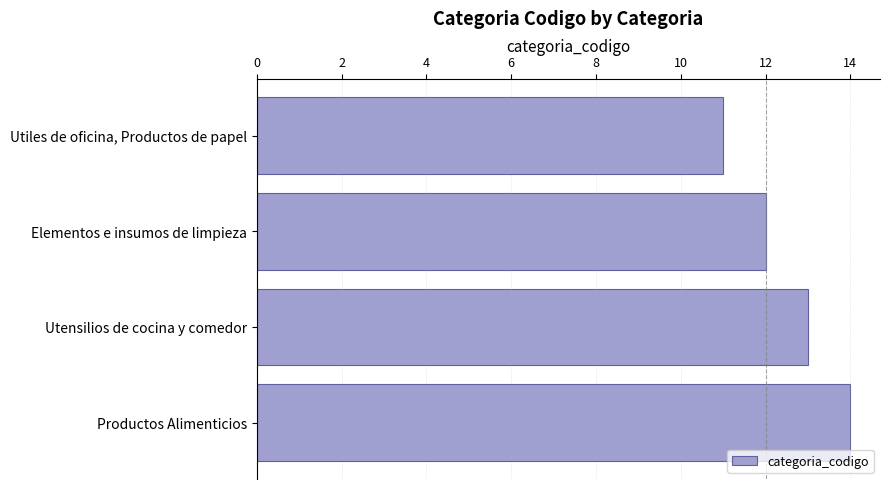

How many bars are there in total?

4